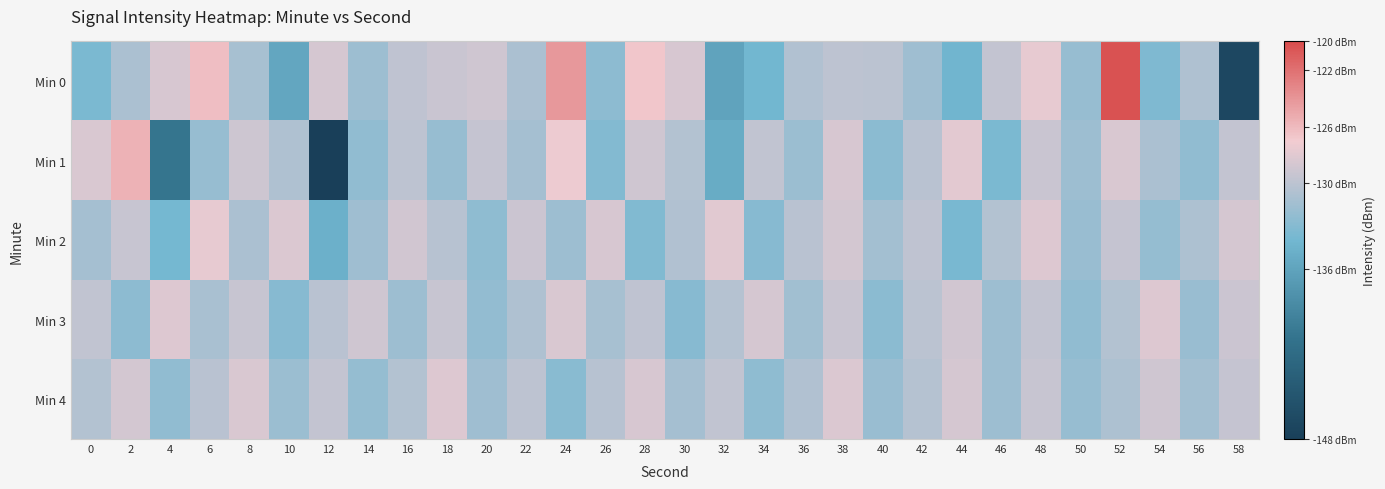

At which category does the chart reach its peak across all series?

52